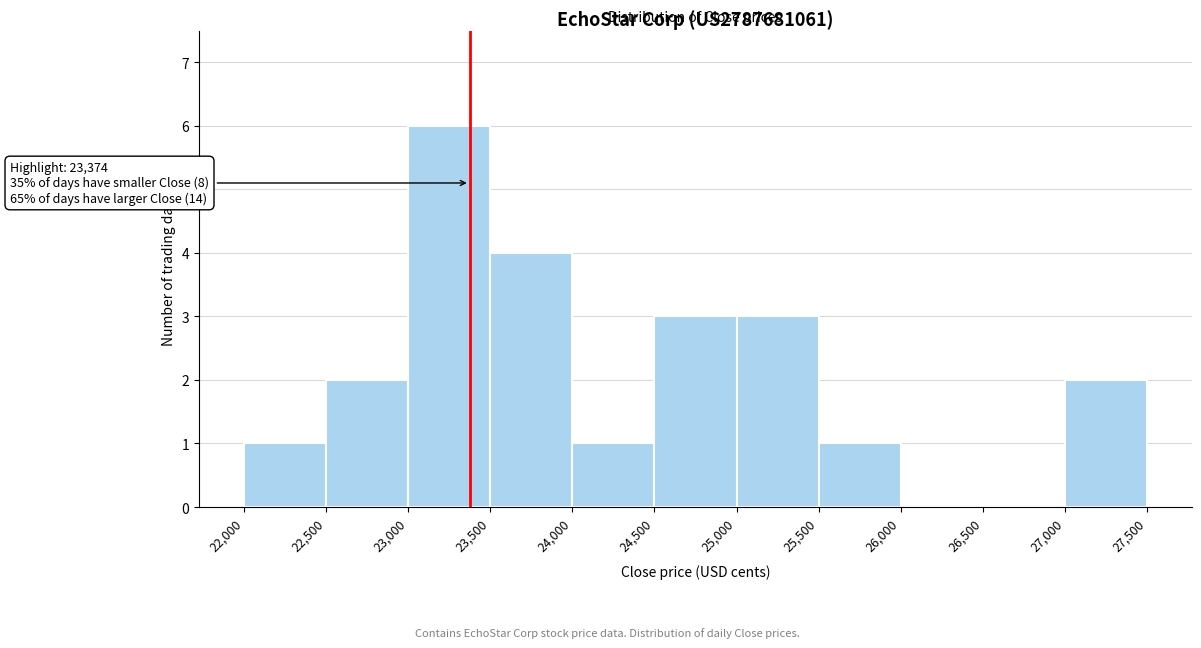

Which range on the x-axis has the tallest bar?

23,000 to 23,500